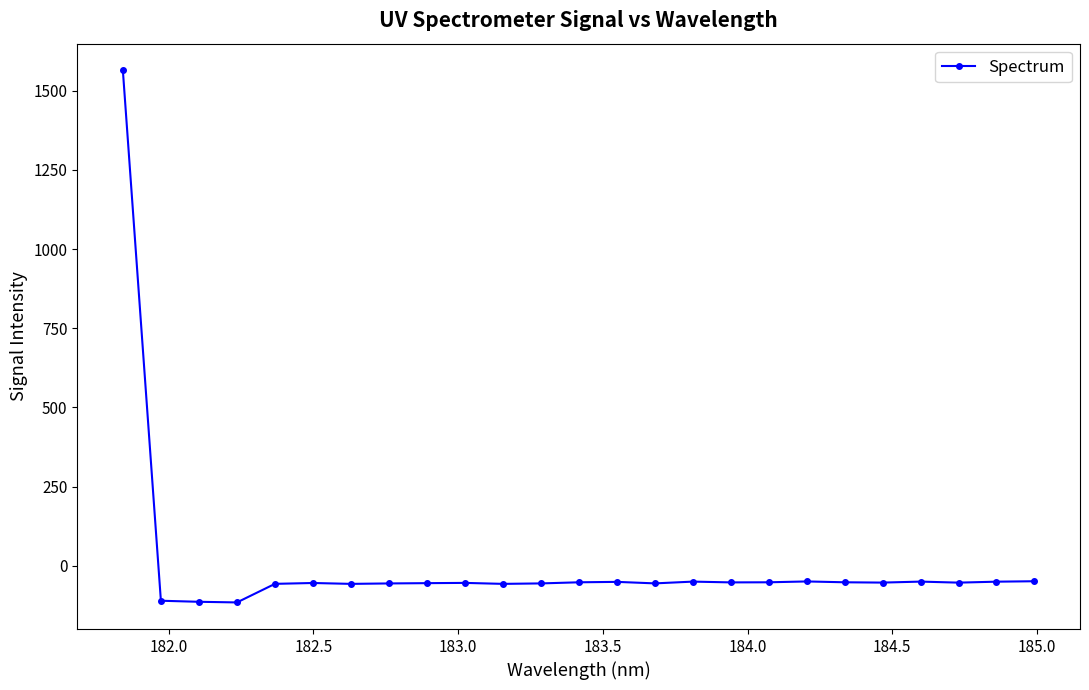

What is the smallest value displayed?

-115.6